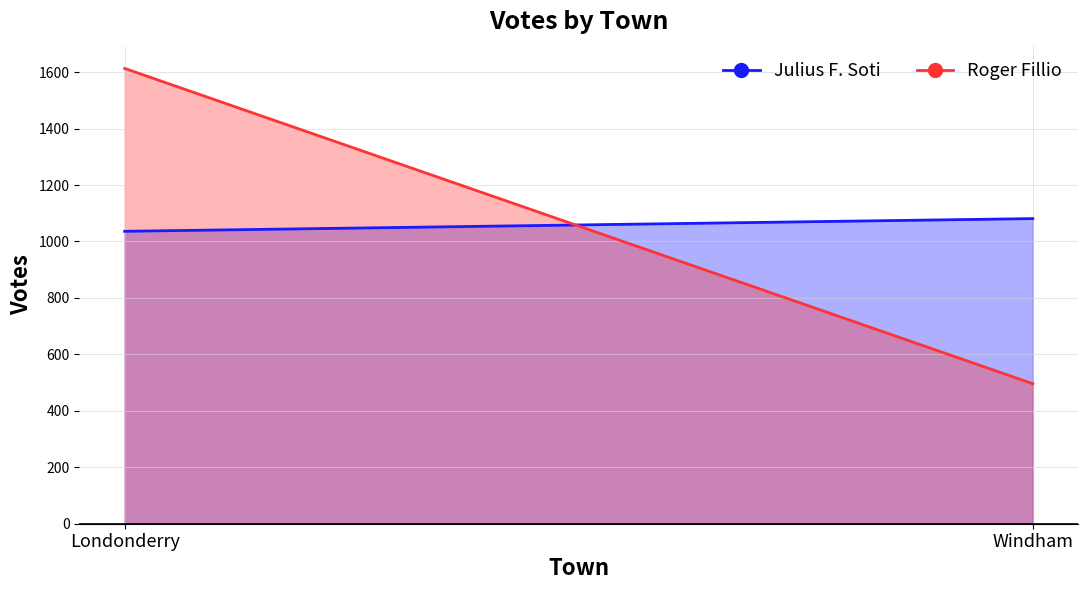

Reading left to right, what are all the values shown in this chart?

Julius F. Soti: Londonderry=1036	Windham=1081
Roger Fillio: Londonderry=1613	Windham=496